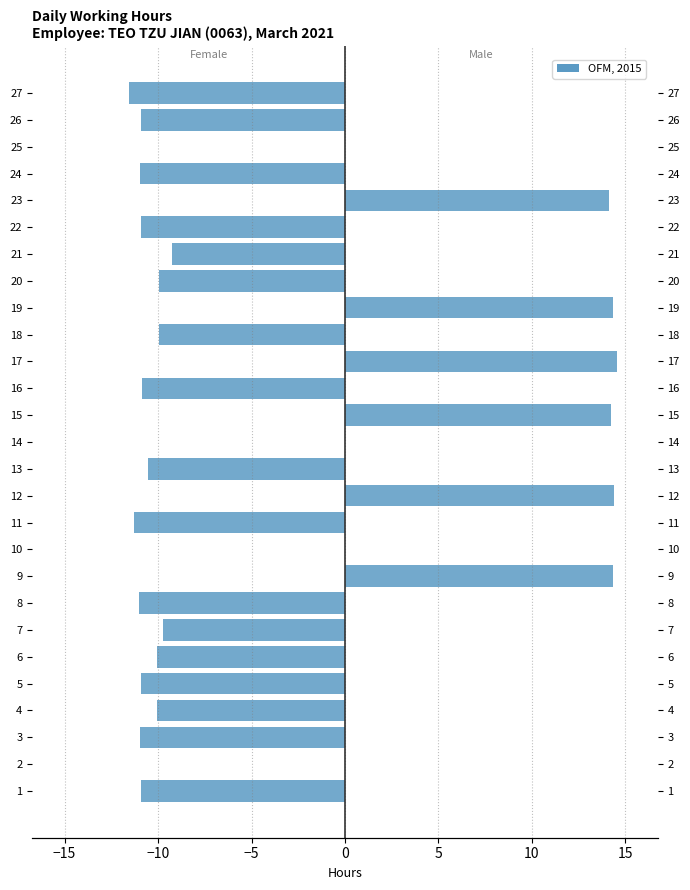

Are the bars horizontal?

Yes